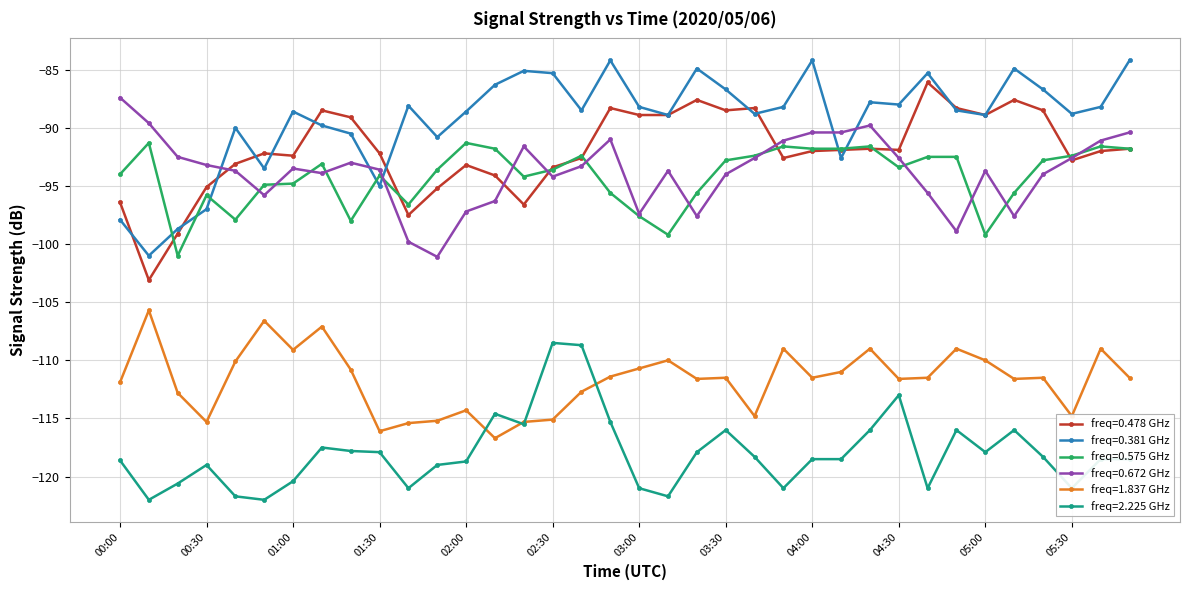

Count the number of data series in this chart.

6